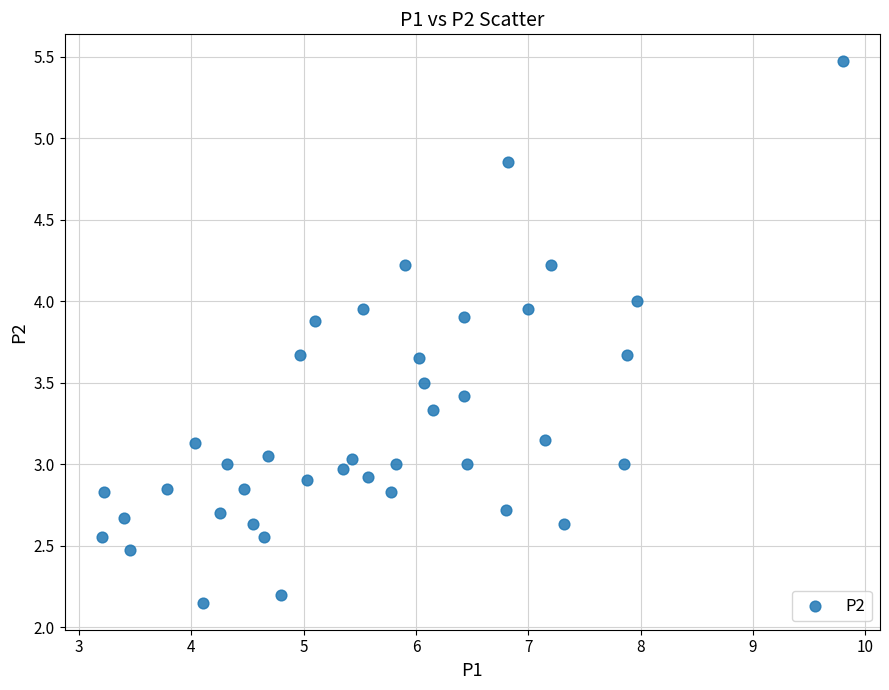

What is the range of Y values (max minus min)?

3.3